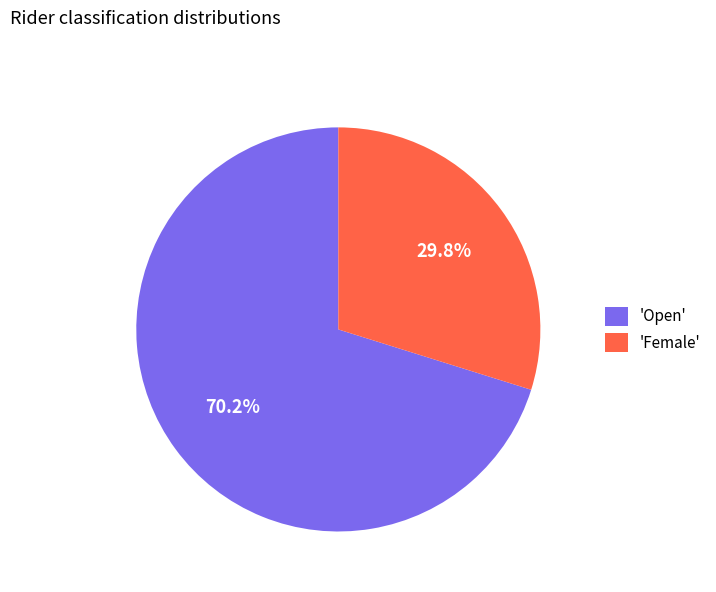

Is there any slice that represents more than half of the pie?

Yes